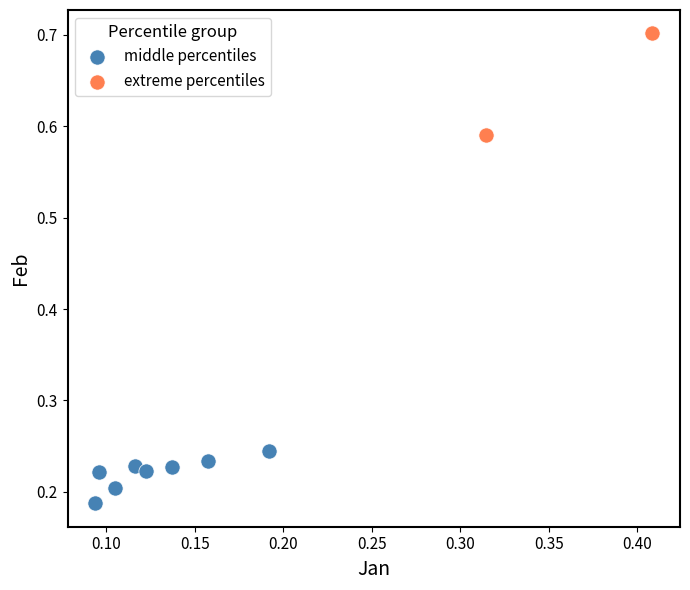

Which series has the largest Y range (max minus min)?

extreme percentiles